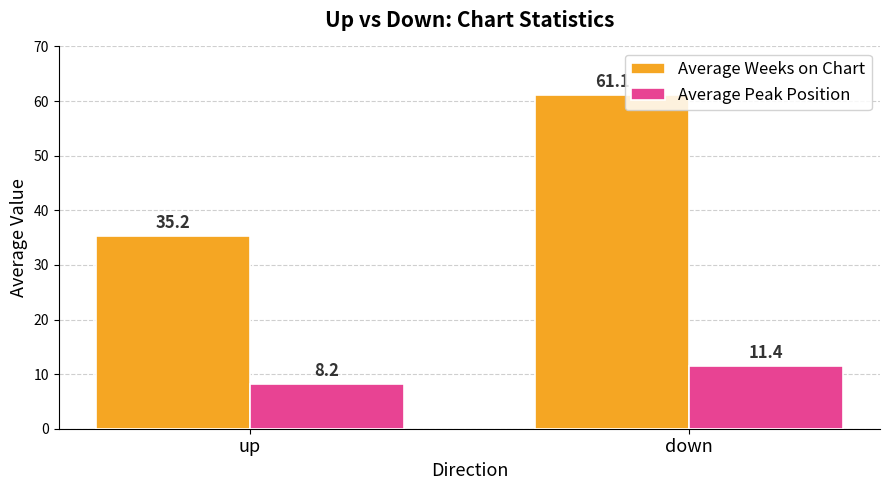

At which category is the sum across all series the highest?

down